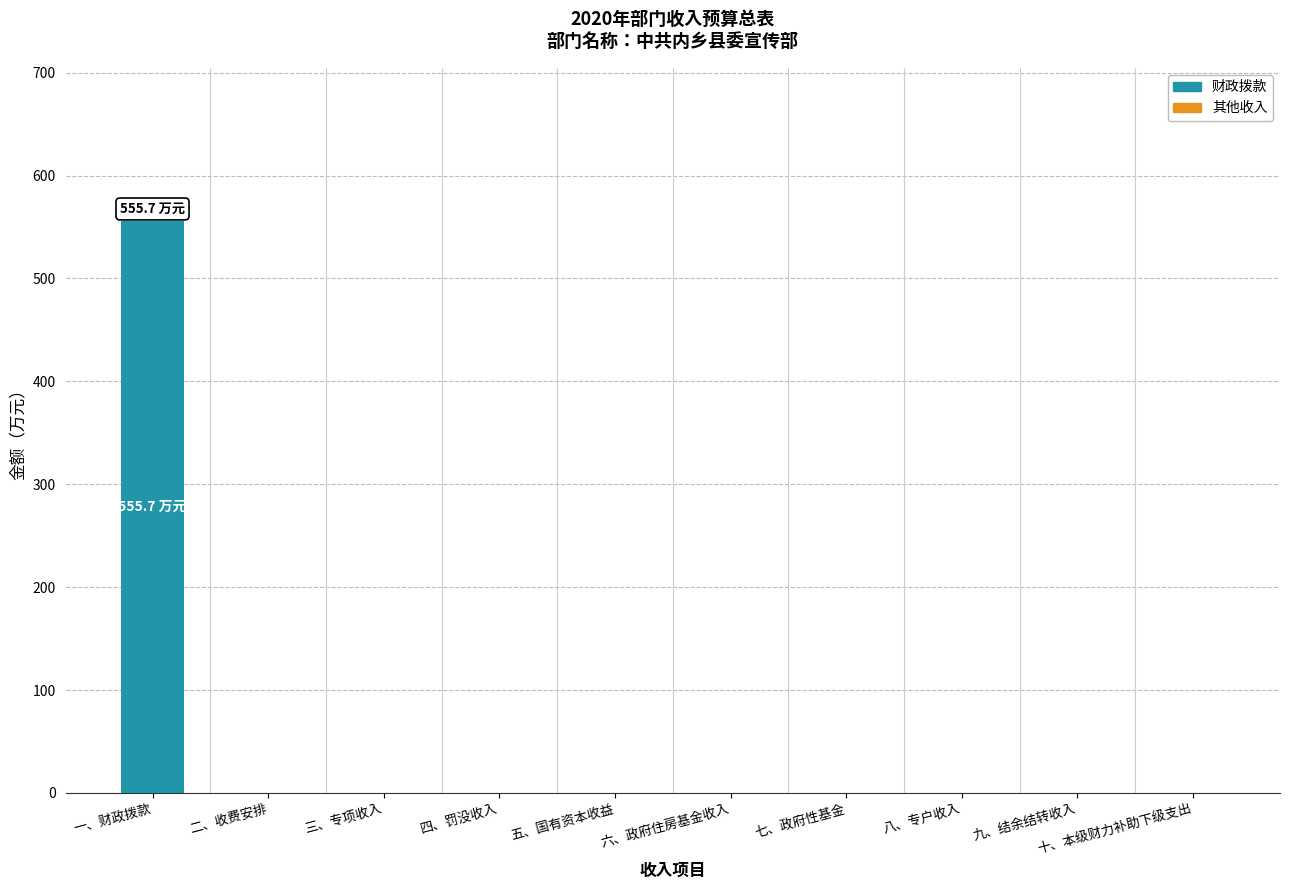

Which label corresponds to the largest value in the chart?

一、财政拨款